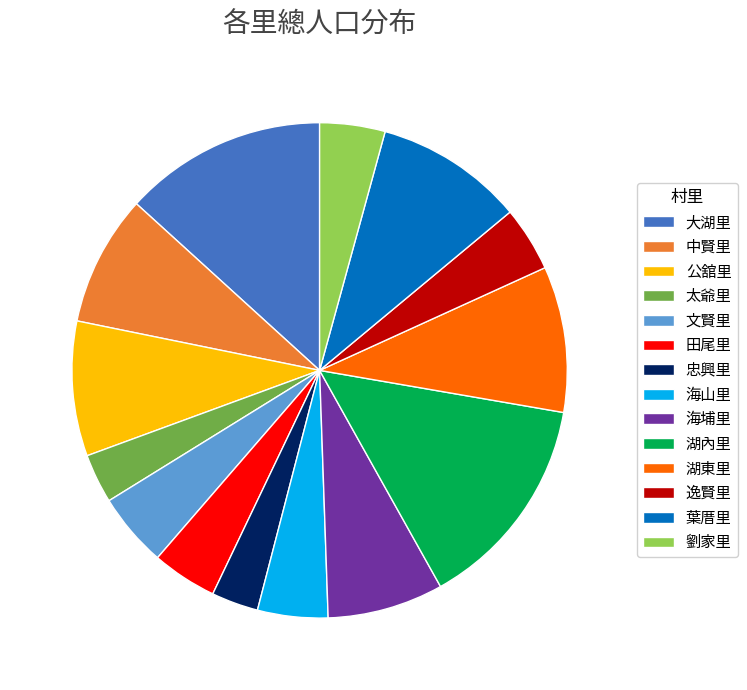

Count the number of slices in the pie.

14